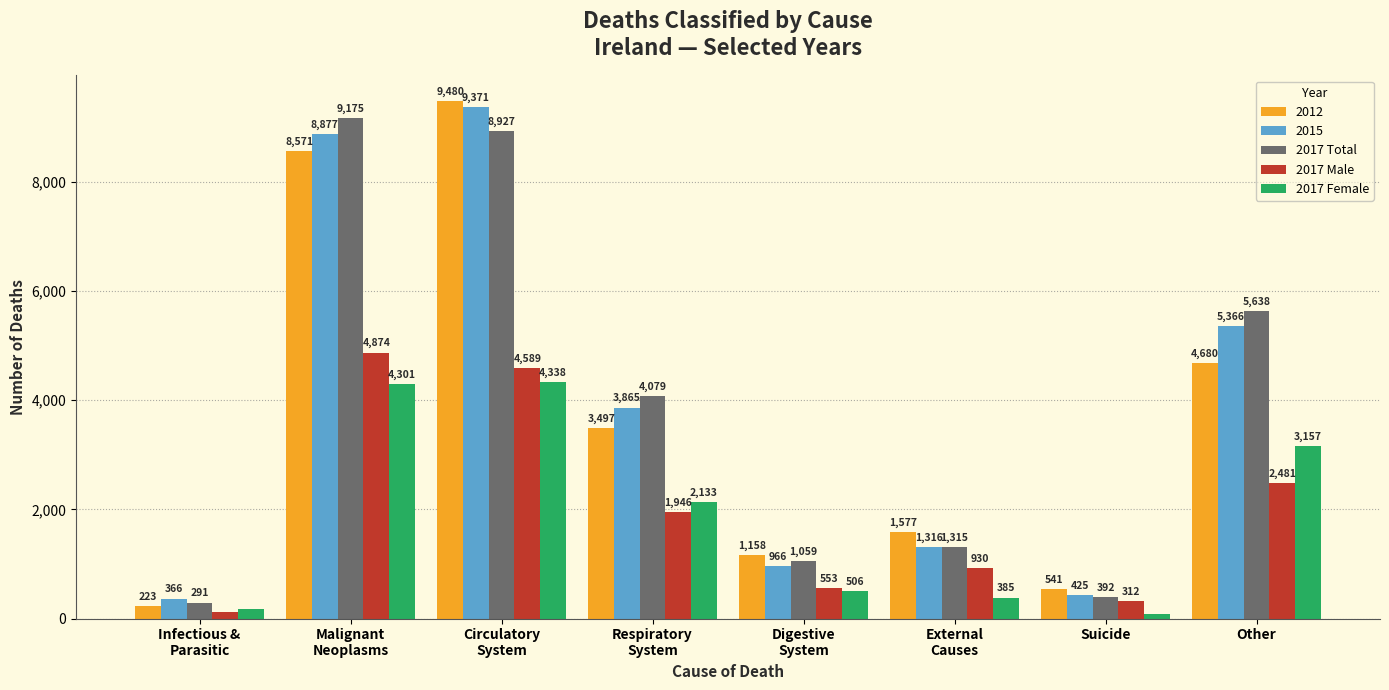

What is the sum of the 2017 Total values at Digestive
System and Infectious &
Parasitic?

1350